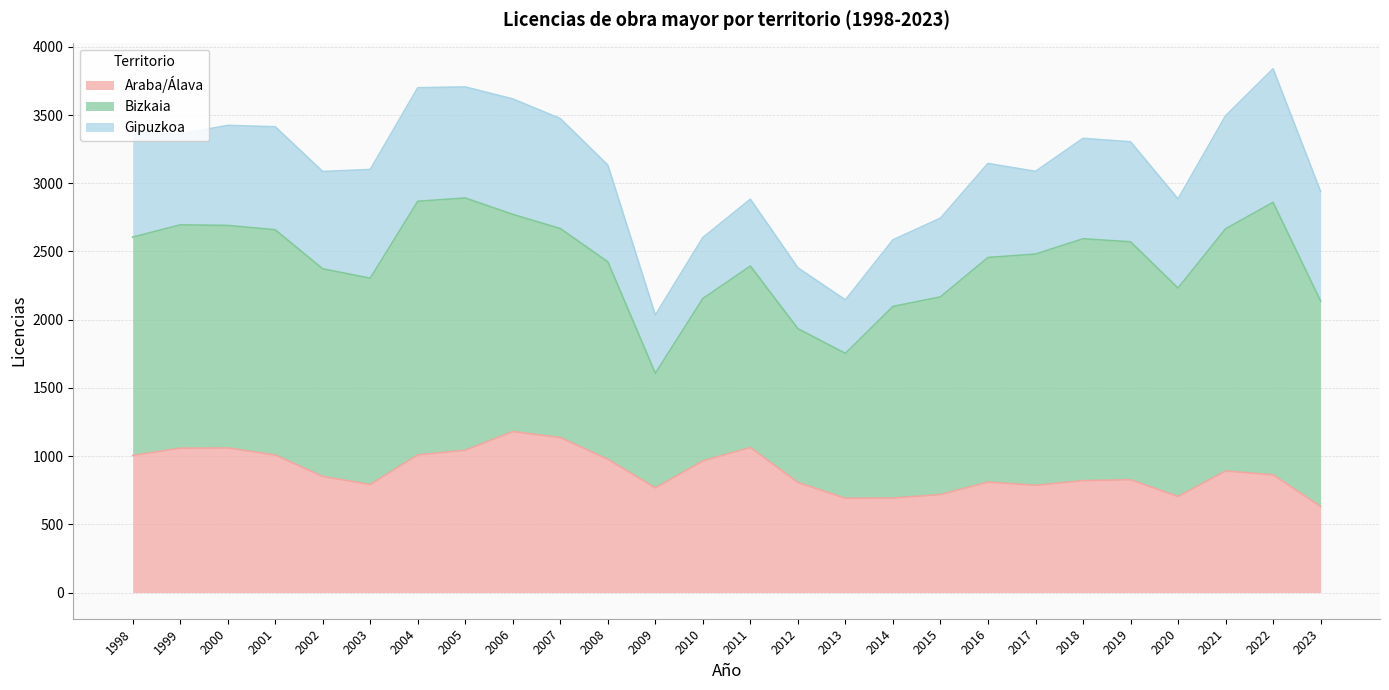

Reading left to right, extract all data points from this chart.

Araba/Álava: 1998=1005	1999=1058	2000=1060	2001=1008	2002=851	2003=792	2004=1009	2005=1043	2006=1180	2007=1136	2008=977	2009=767	2010=965	2011=1063	2012=807	2013=691	2014=693	2015=718	2016=810	2017=786	2018=820	2019=827	2020=704	2021=891	2022=863	2023=631
Bizkaia: 1998=1600	1999=1637	2000=1631	2001=1651	2002=1522	2003=1512	2004=1859	2005=1849	2006=1592	2007=1532	2008=1447	2009=840	2010=1190	2011=1330	2012=1127	2013=1062	2014=1404	2015=1449	2016=1646	2017=1695	2018=1773	2019=1744	2020=1528	2021=1775	2022=1997	2023=1506
Gipuzkoa: 1998=769	1999=666	2000=733	2001=755	2002=713	2003=797	2004=832	2005=814	2006=846	2007=806	2008=709	2009=427	2010=447	2011=490	2012=446	2013=392	2014=488	2015=577	2016=689	2017=606	2018=736	2019=733	2020=653	2021=828	2022=979	2023=803